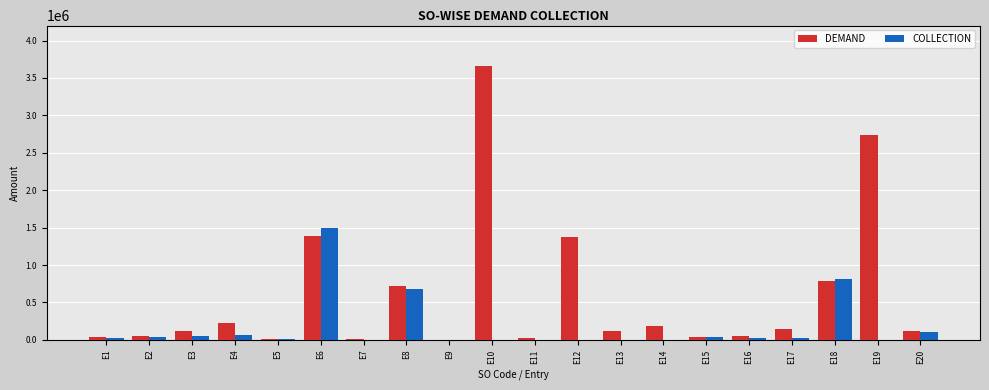

What is the sum of the DEMAND values at E9 and E3?

117828.1